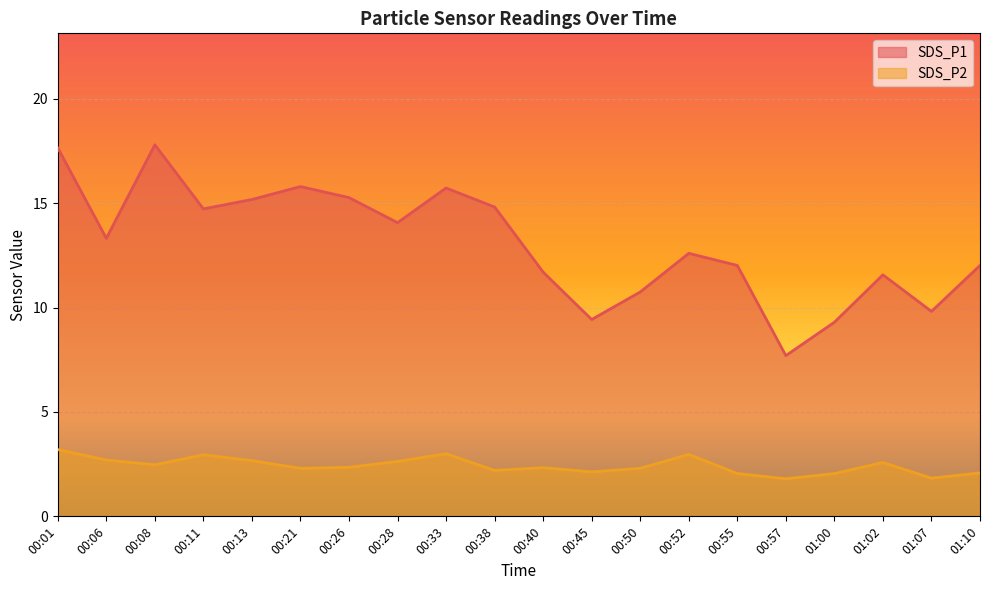

Which series changed the most between 00:21 and 01:02?

SDS_P1